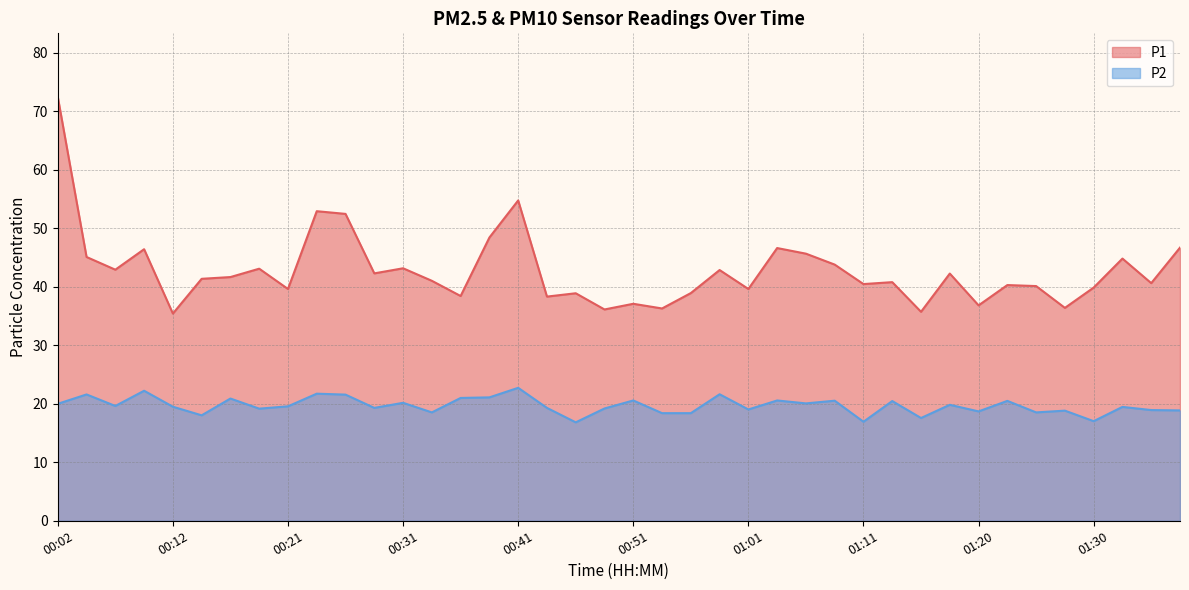

Does the chart have visible grid lines?

Yes